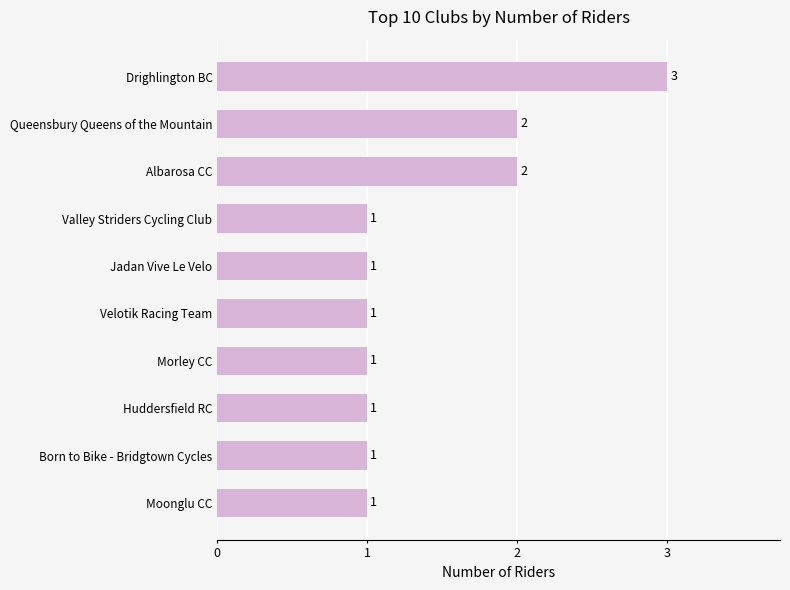

Reading top to bottom, extract all data points from this chart.

3	2	2	1	1	1	1	1	1	1